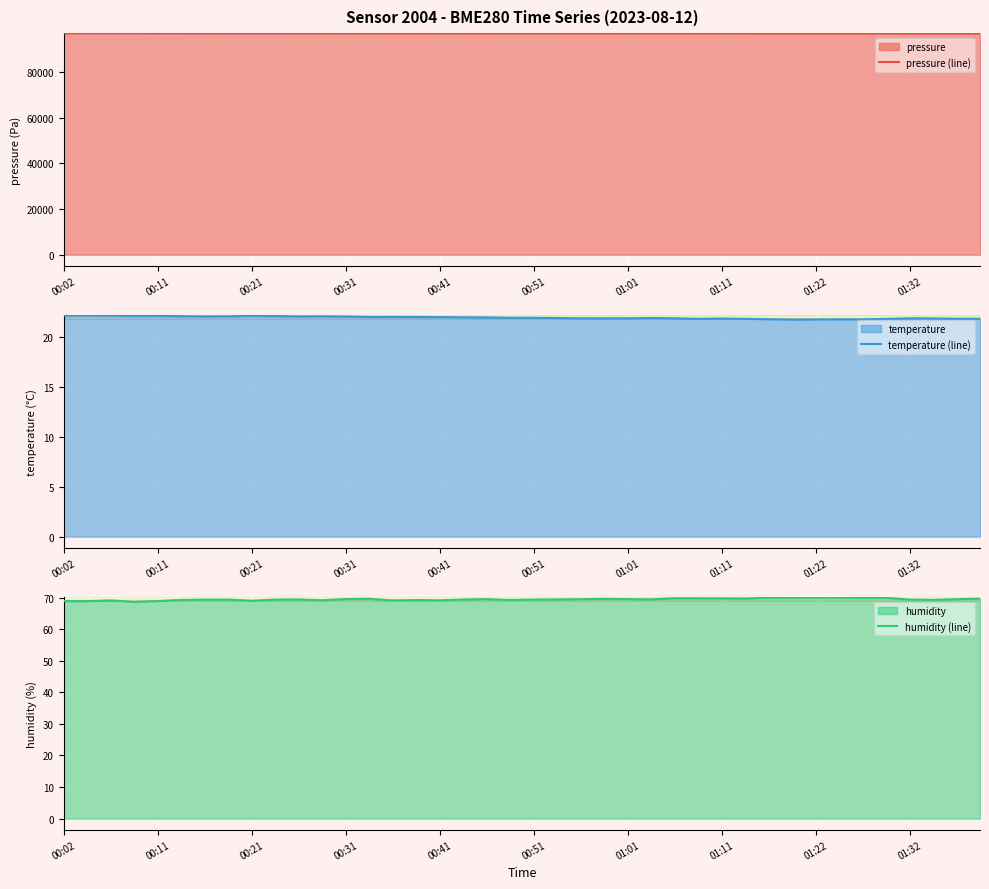

The value of pressure (line) at 00:21 is 57943.0. True or false?

False